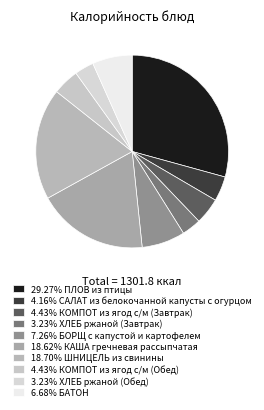

Count the number of slices in the pie.

10